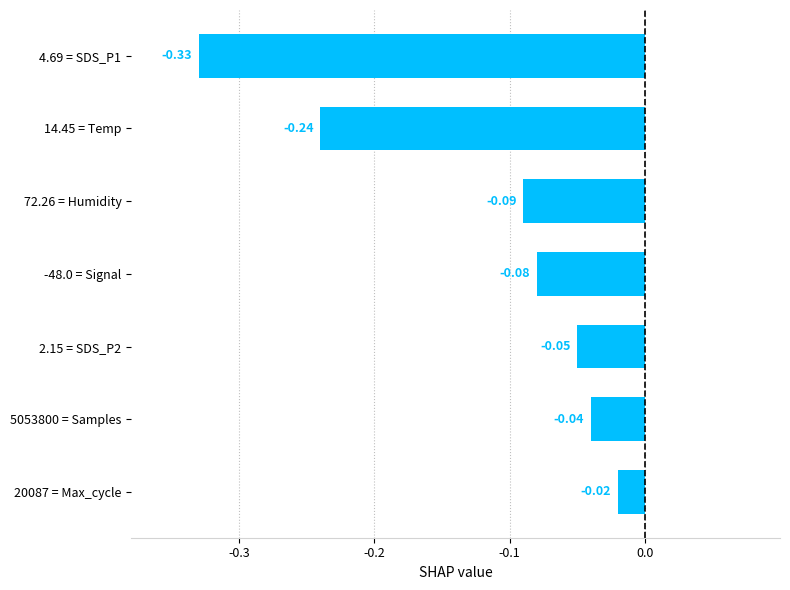

Which has a higher value, 72.26 = Humidity or 5053800 = Samples?

5053800 = Samples